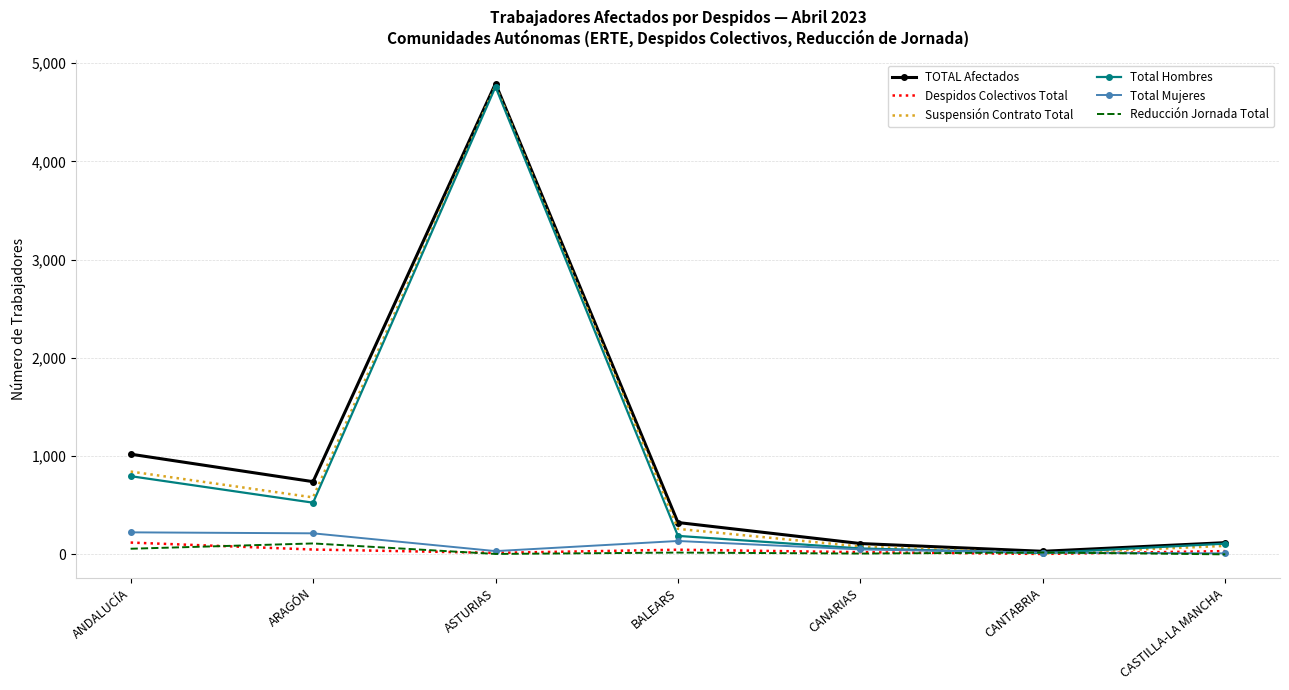

Between ASTURIAS and CANARIAS, which series saw the biggest shift?

Total Hombres